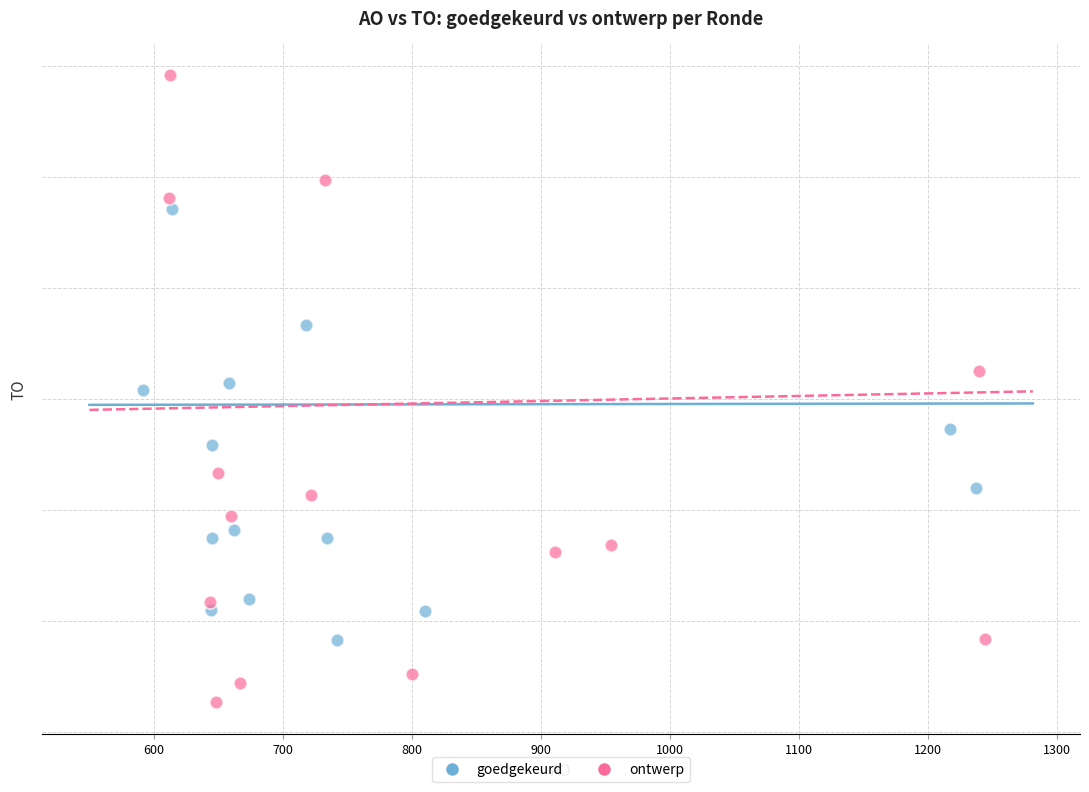

What are all the series names shown in the legend?

goedgekeurd, ontwerp